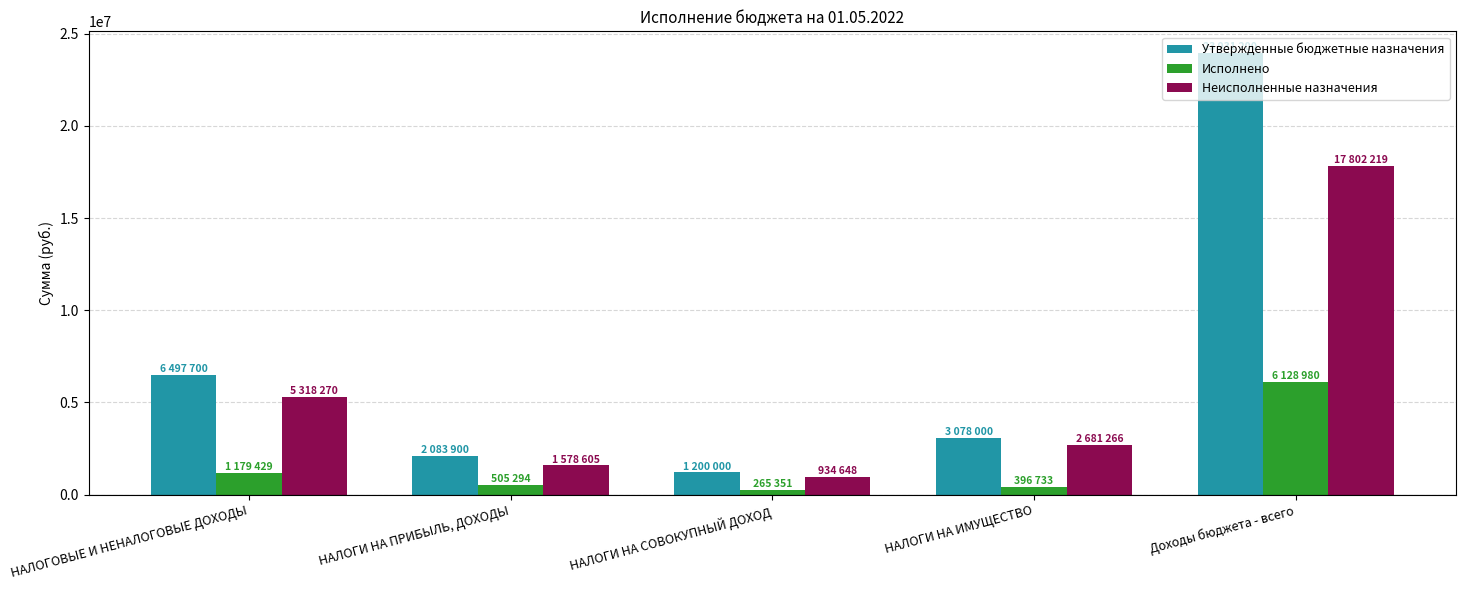

How many categories are shown in the chart?

5